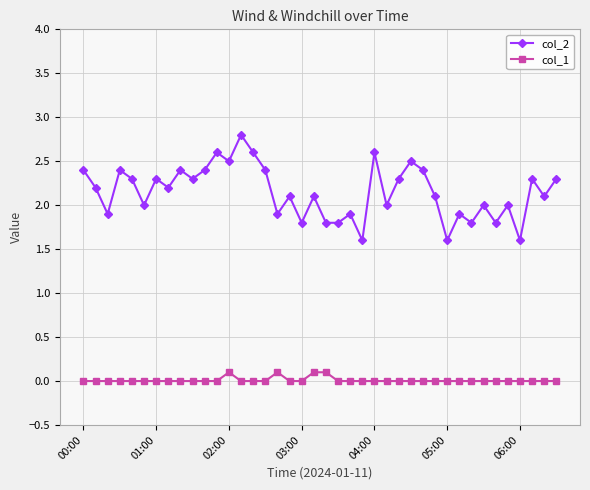

What is the value of the col_2 point at the 5th from the left?

2.3